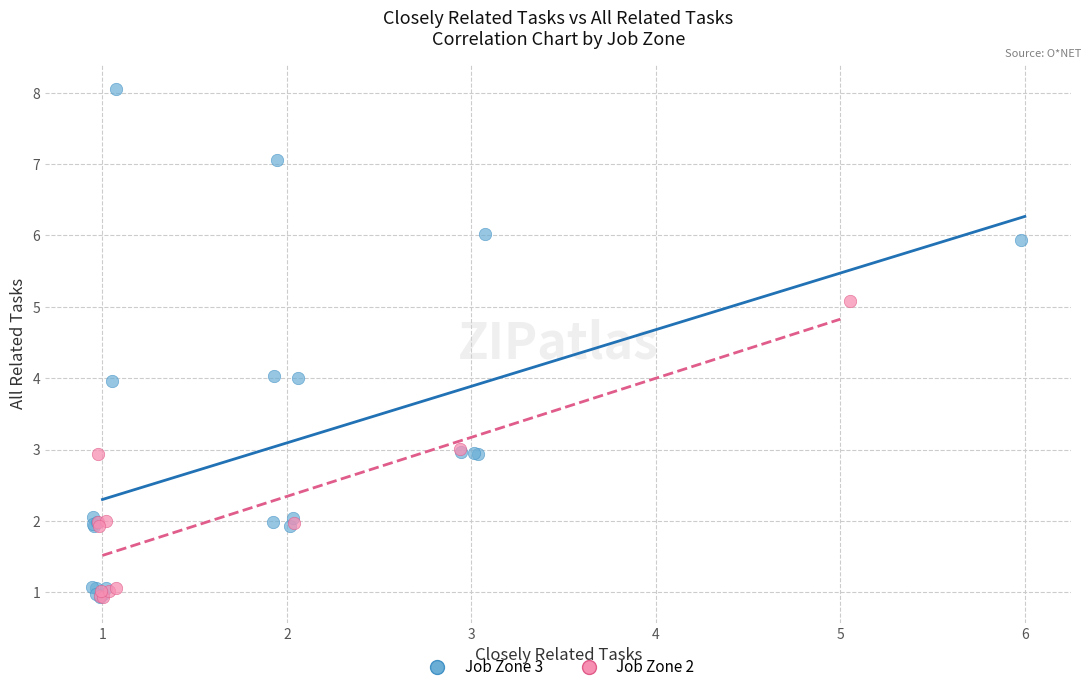

Which series has the widest spread of Y values?

Job Zone 3